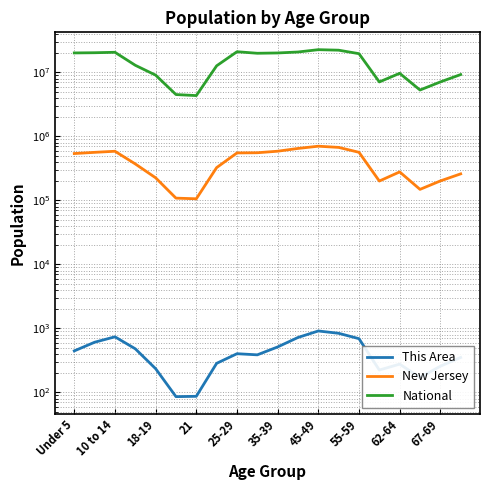

At how many categories does at least one series exceed 13002624?

10